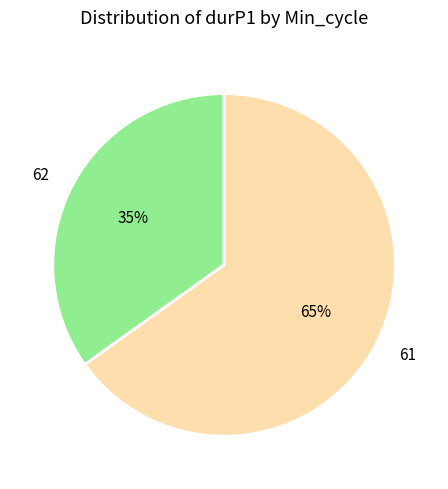

Does 62 represent more than half of the total?

No